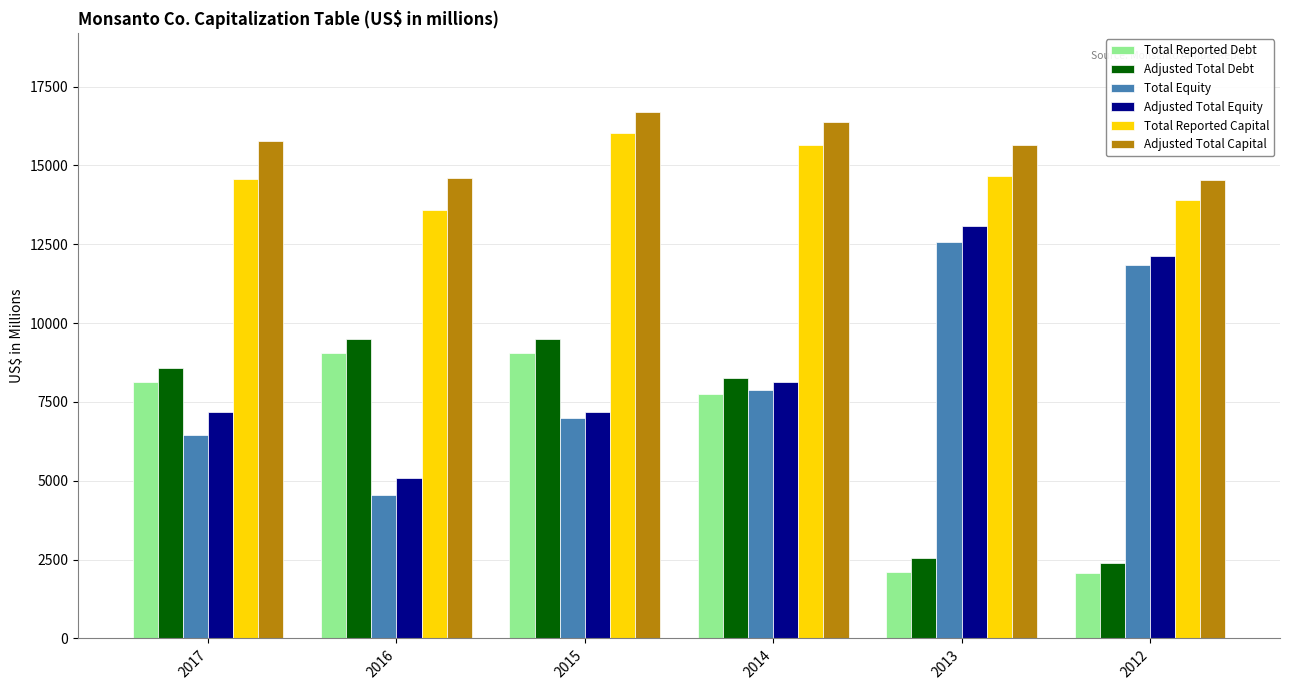

What is the maximum value for Adjusted Total Equity?

13094